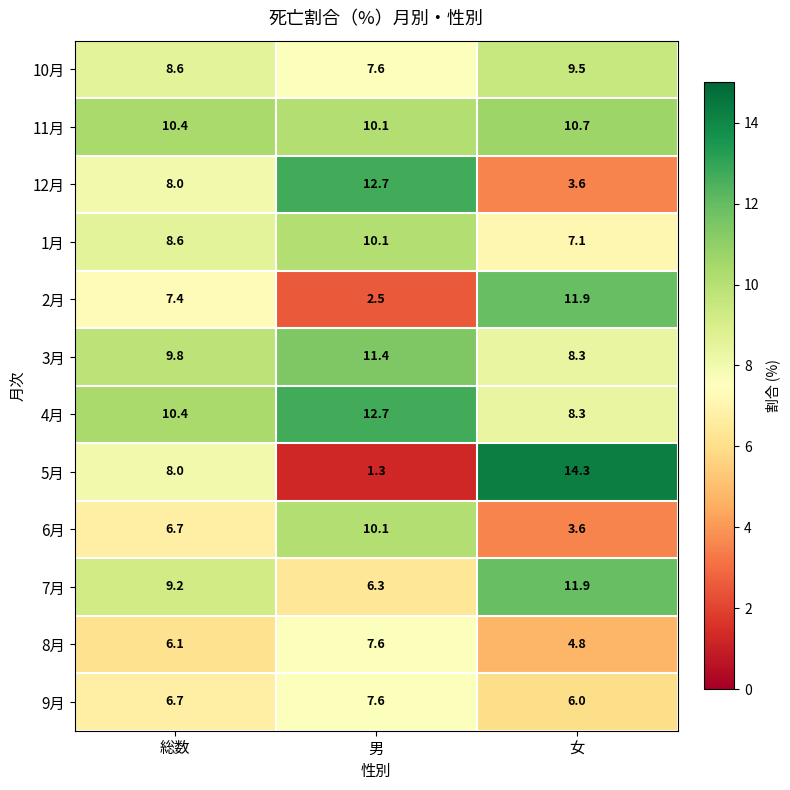

Which series has the largest total across all categories?

4月